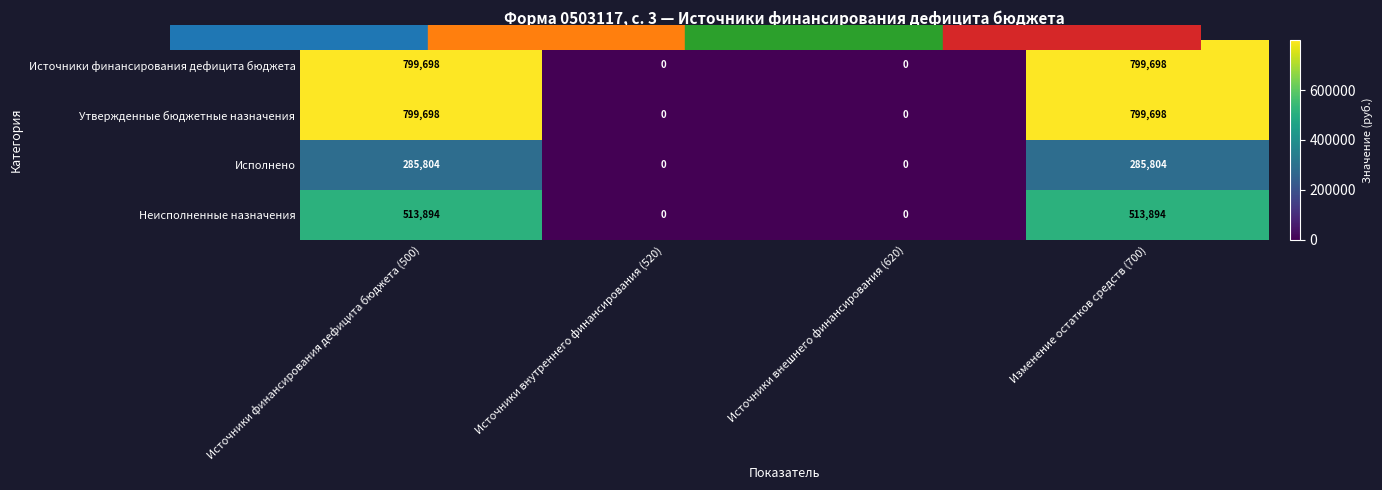

Reading right to left, list all the values displayed in this chart.

Источники финансирования дефицита бюджета: 799698	0	0	799698
Утвержденные бюджетные назначения: 799698	0	0	799698
Исполнено: 285804	0	0	285804
Неисполненные назначения: 513894	0	0	513894